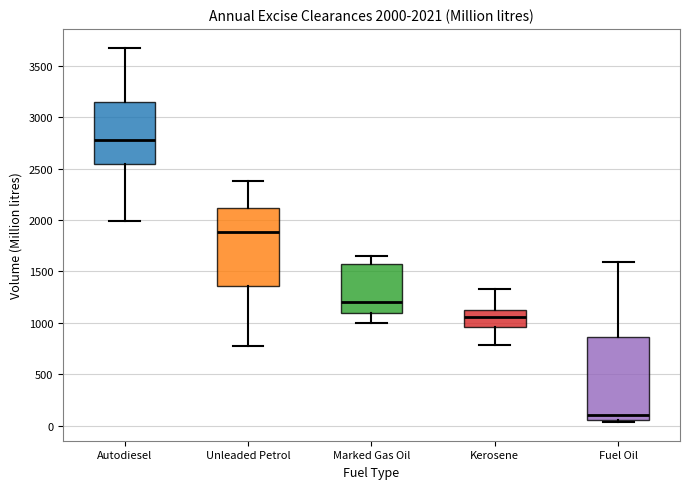

Which box has the lowest median line?

Fuel Oil